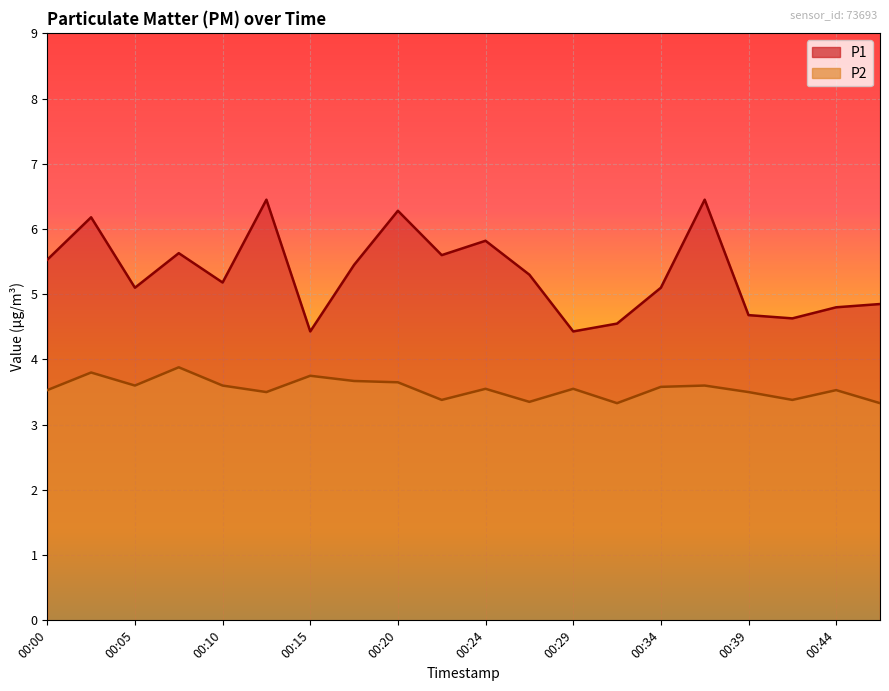

What is the maximum value shown in the chart?

6.5